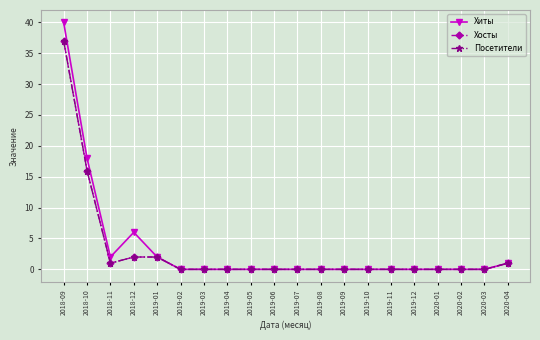

Is this an area chart (filled region under the line)?

No